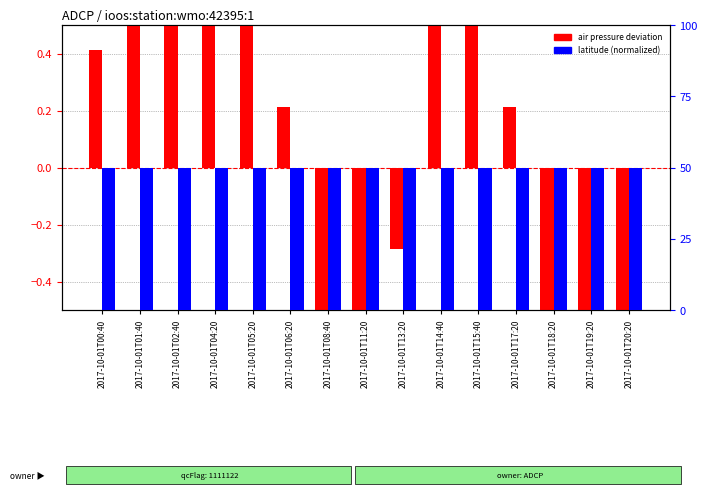

List the series in order of their overall mean, lowest first.

latitude (normalized), air pressure deviation